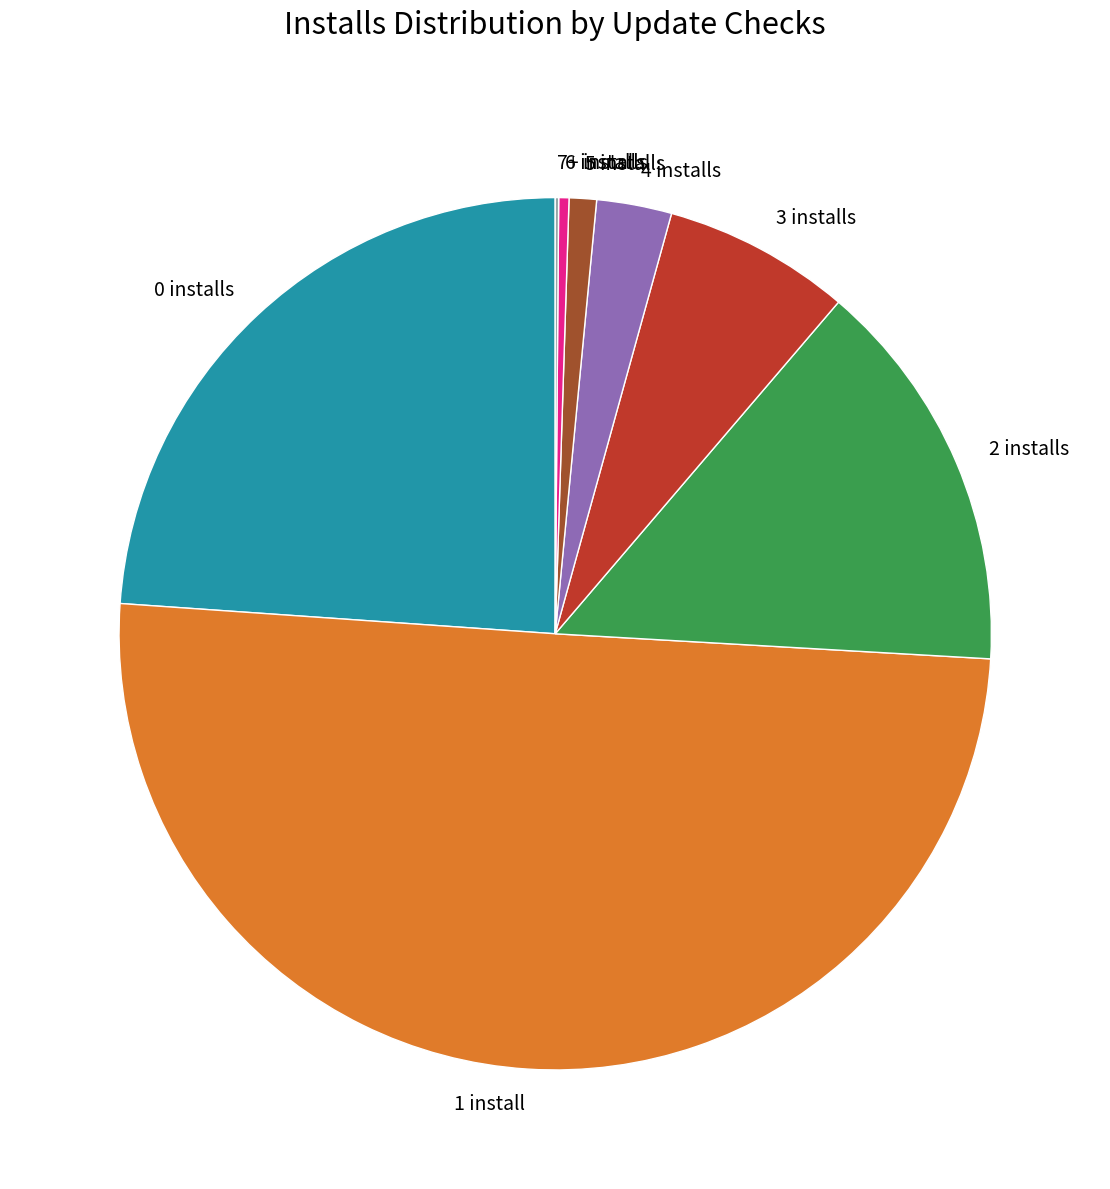

Is it true that 6 installs is 11% of the pie?

False